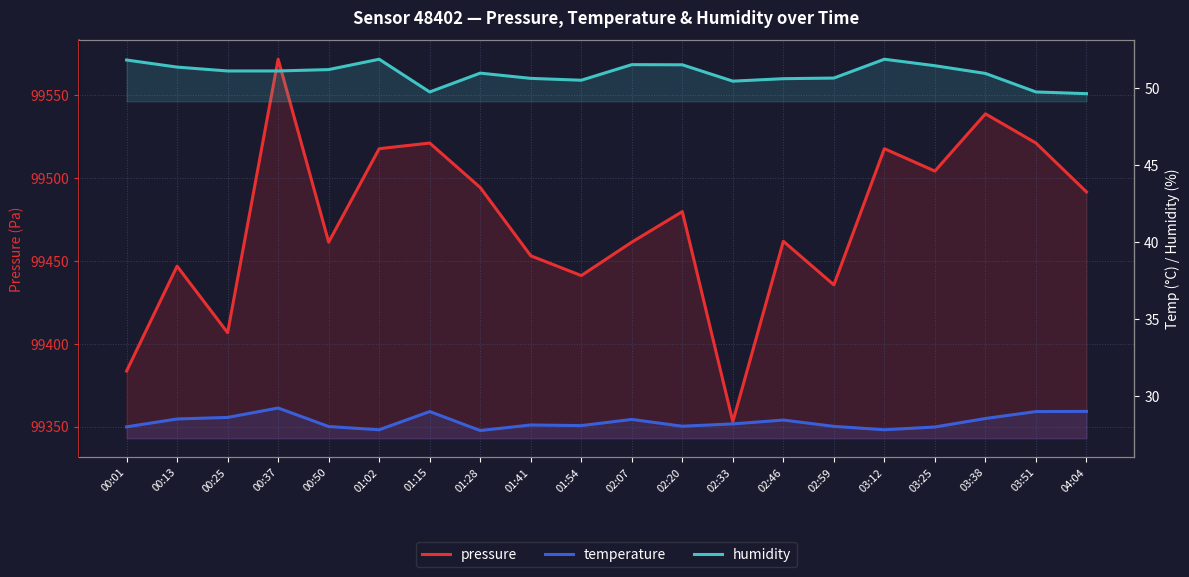

What is the label of the 6th point from the left?

01:02